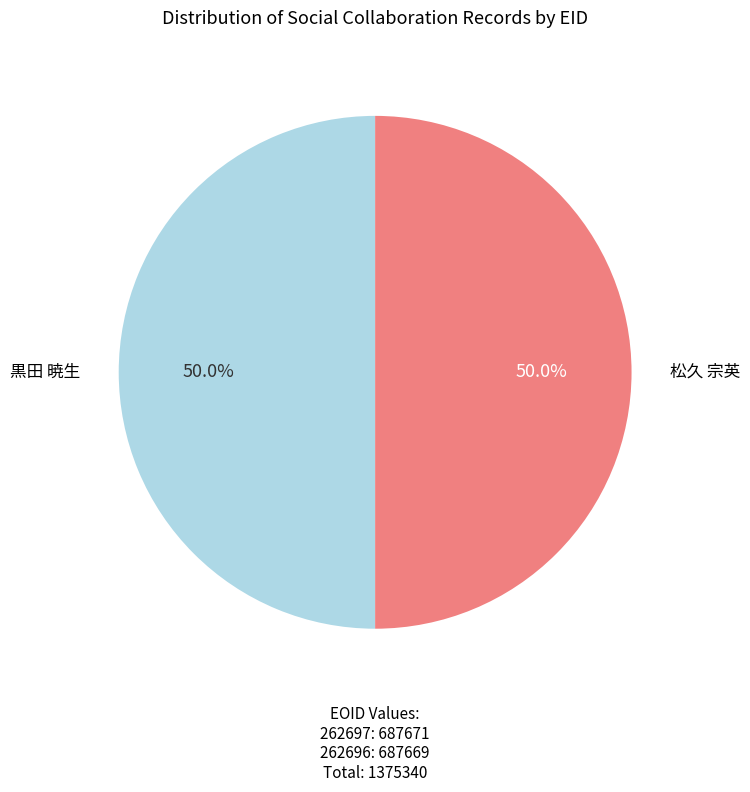

Rank the categories by value from lowest to highest.

262696, 262697